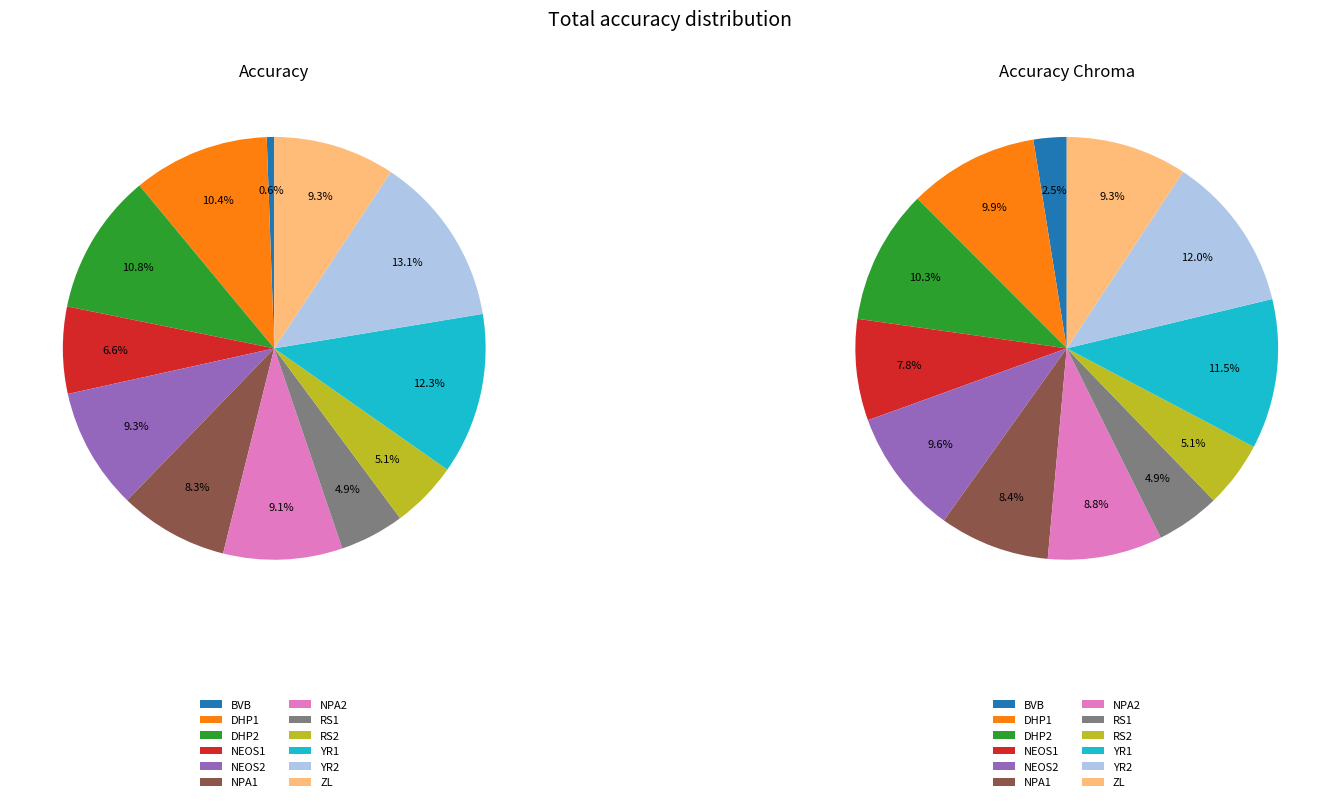

True or false: NPA2 accounts for 9% of the total.

True